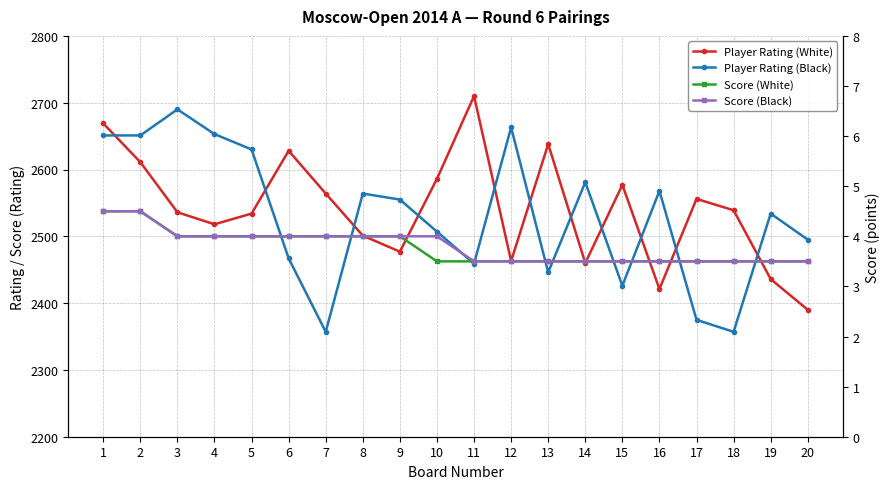

At which label is Player Rating (White) closest to 2550?

17